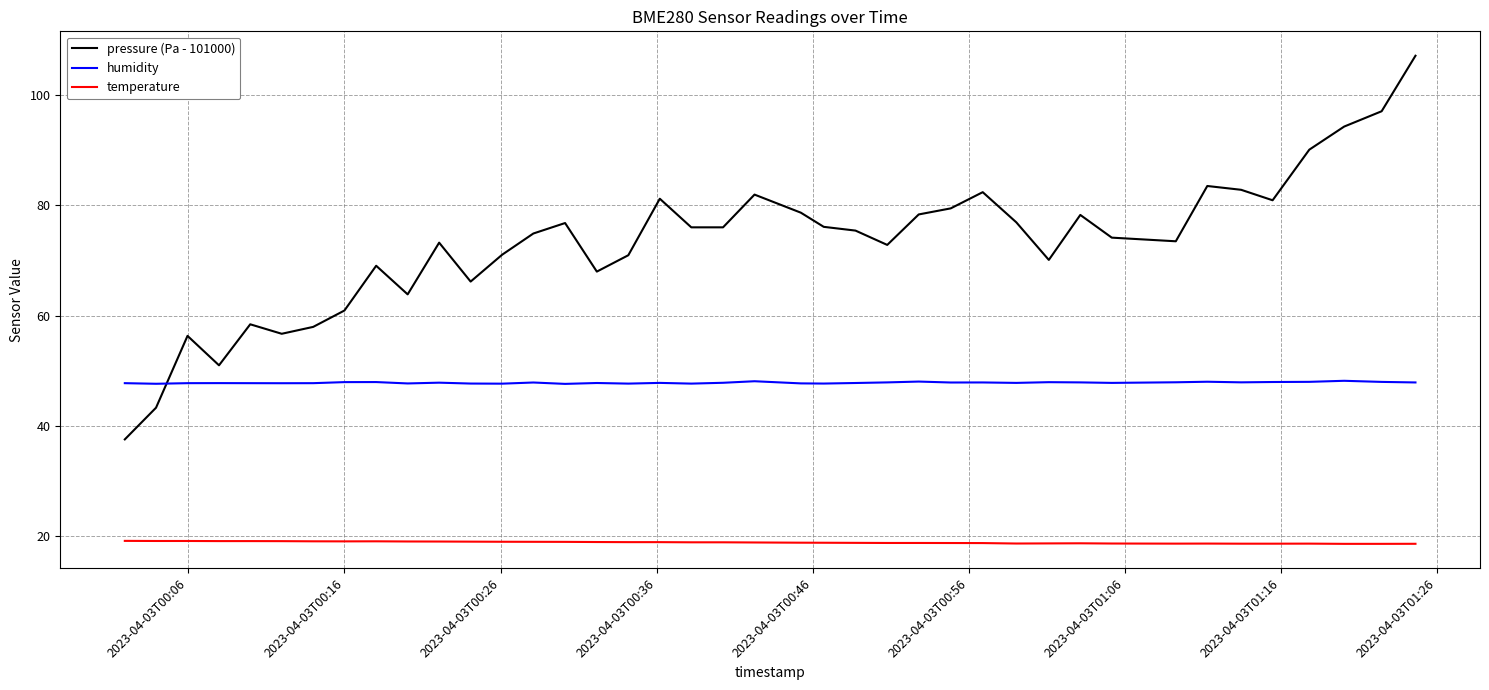

How many times do pressure (Pa - 101000) and humidity cross each other?

1